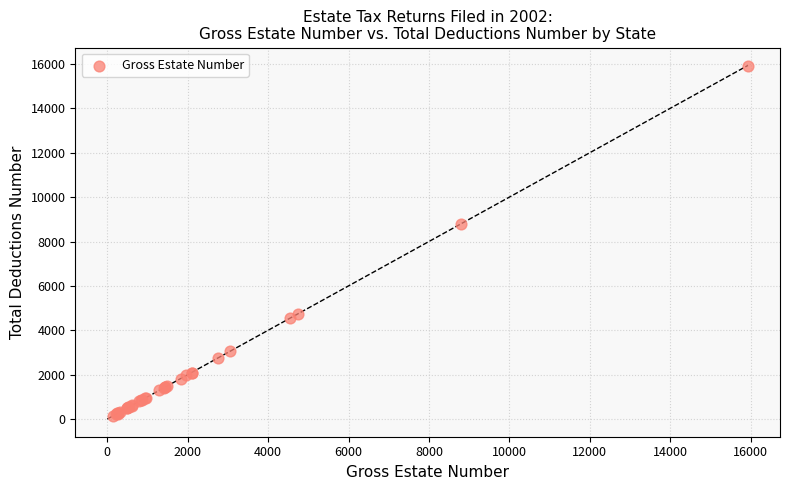

What Y value in the scatter plot is closest to 8030?

8799